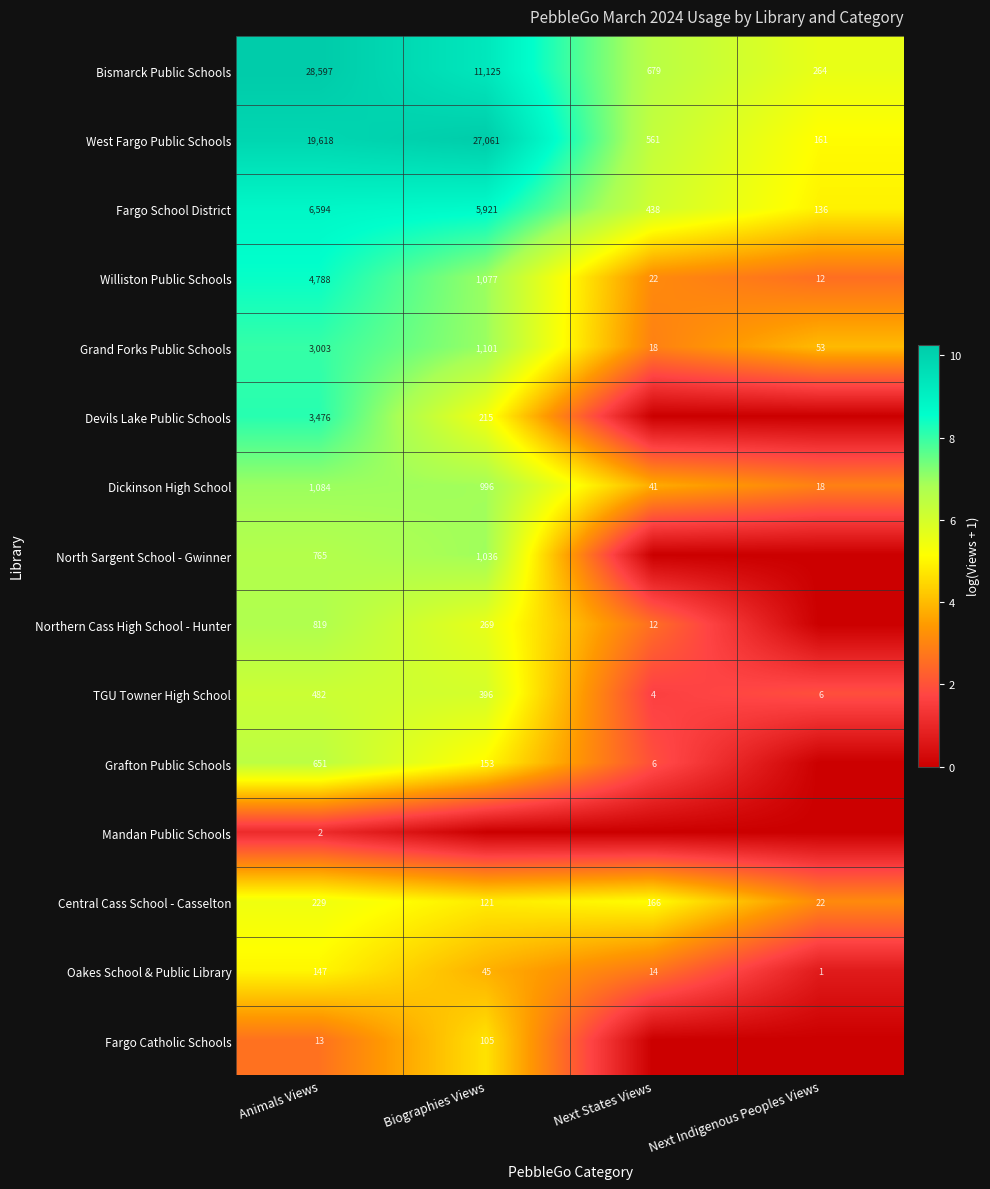

What is the difference between the highest and lowest values at Animals Views?

28595